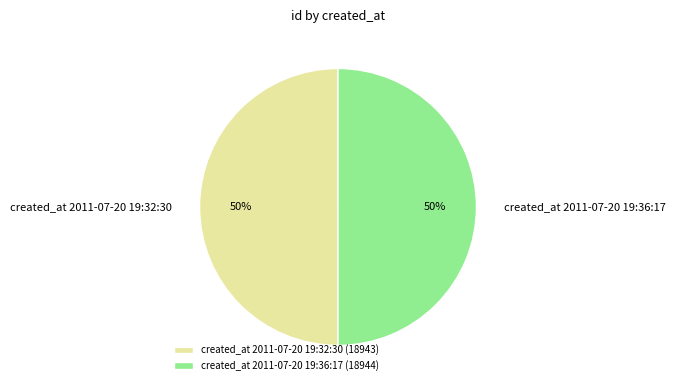

To the nearest percent, what portion does created_at 2011-07-20 19:36:17 represent?

50%